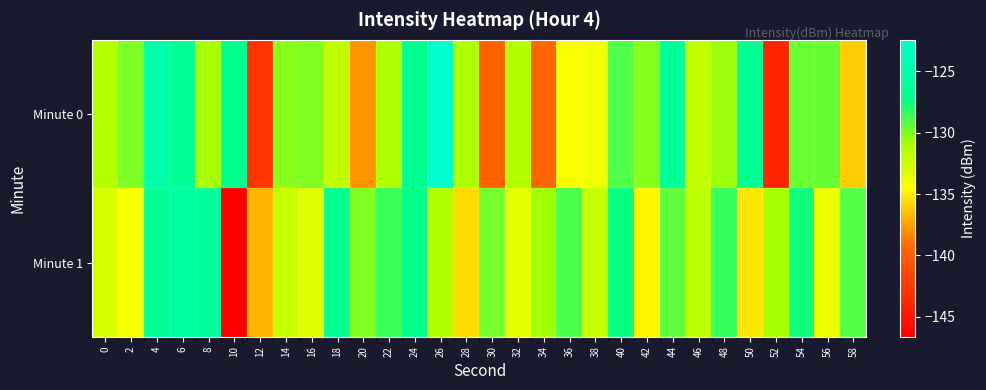

How many series are shown in this chart?

2